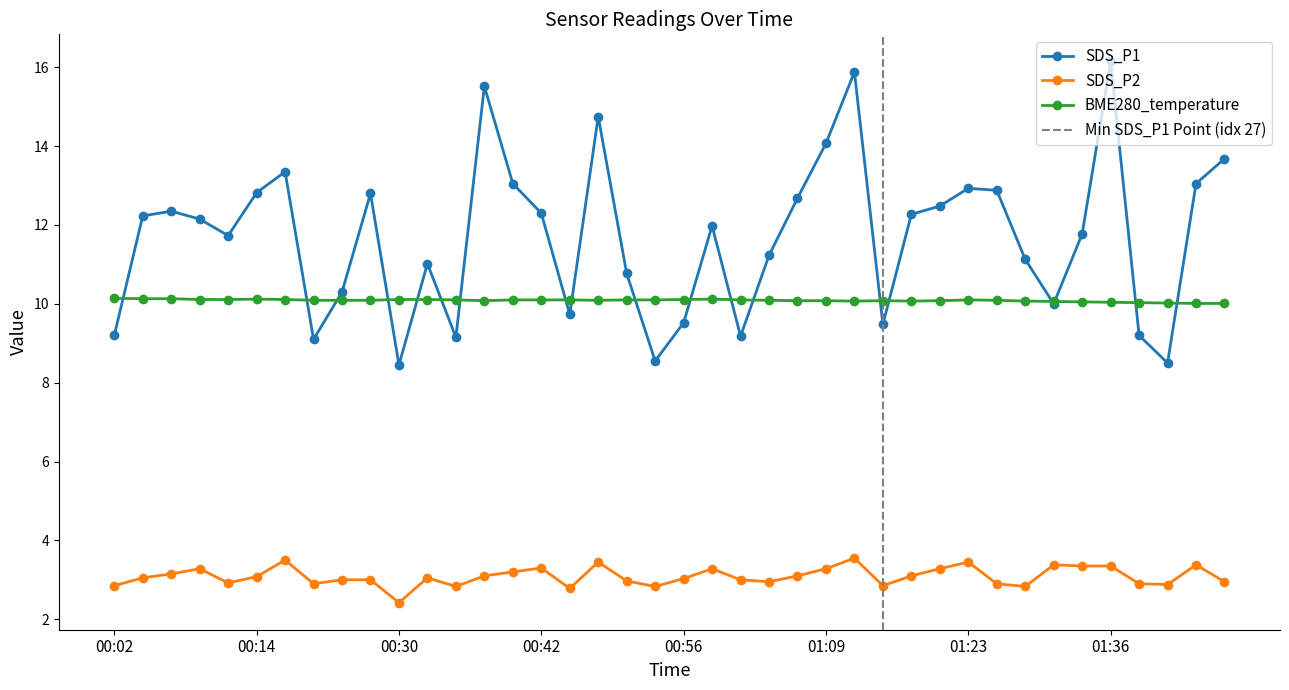

Does the chart display data point markers on the line(s)?

Yes